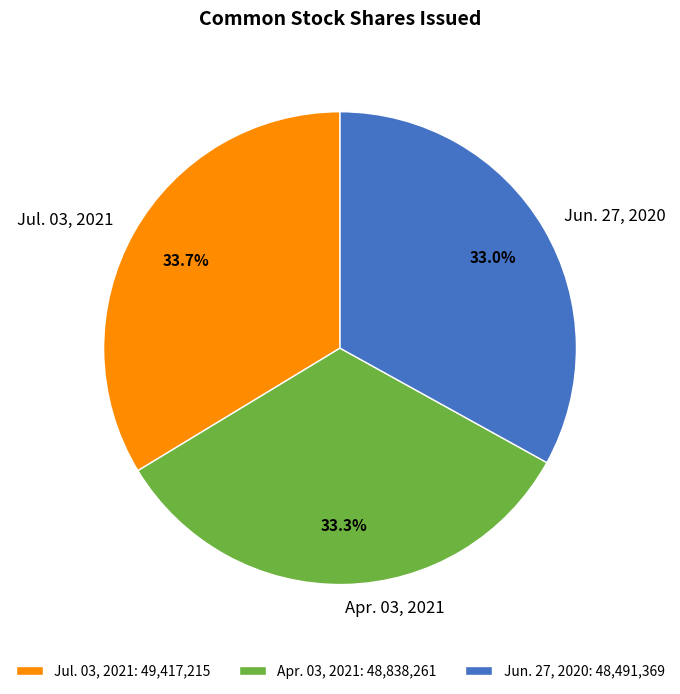

Rank the categories by value from lowest to highest.

Jun. 27, 2020, Apr. 03, 2021, Jul. 03, 2021